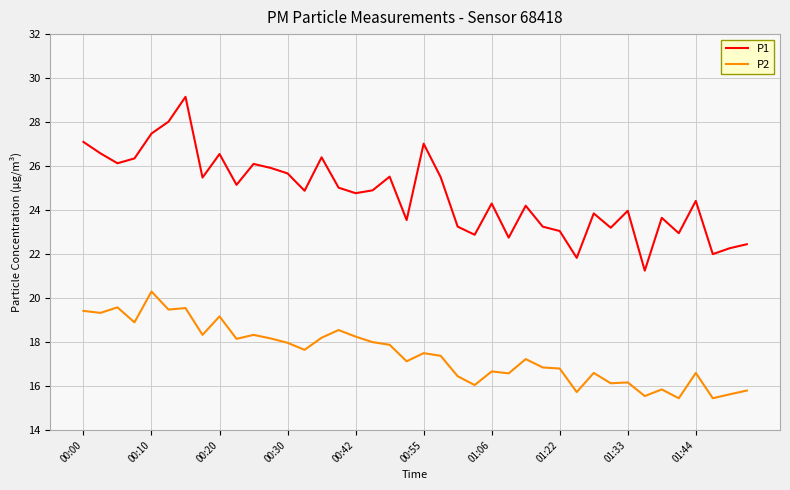

Which series has the widest spread of values?

P1